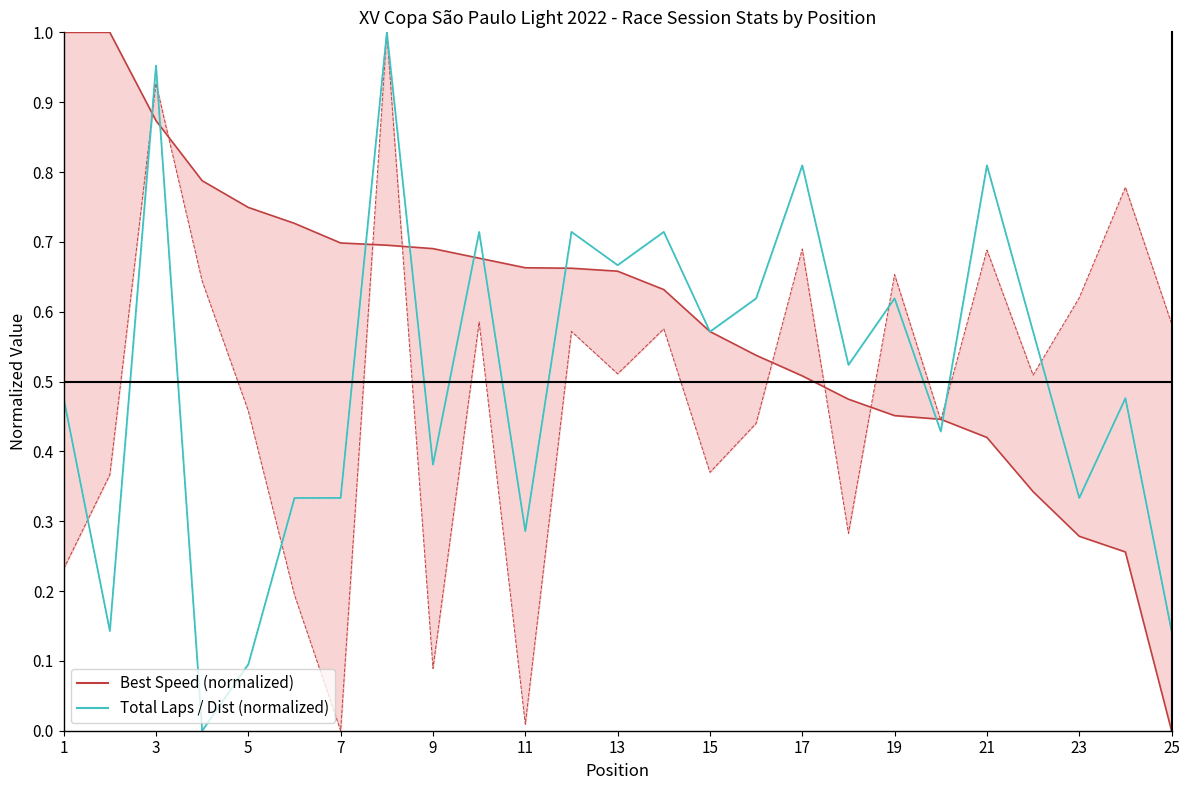

At how many categories does at least one series exceed 0?

25